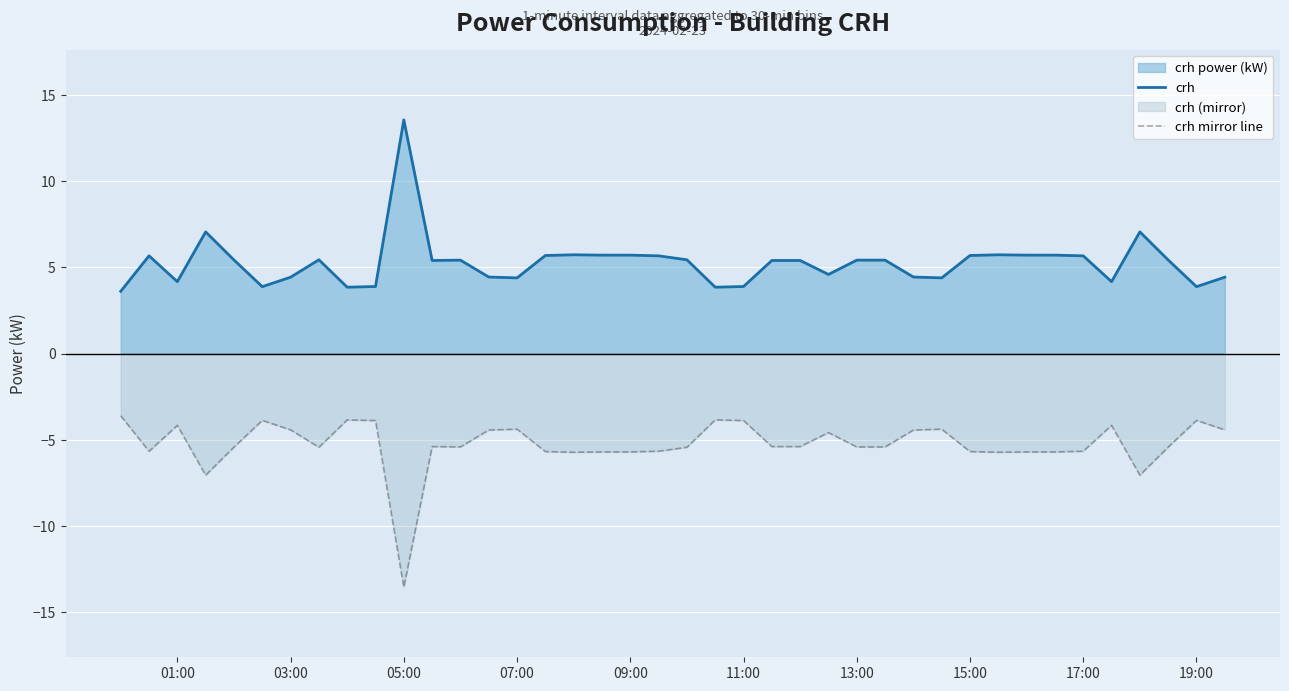

Rank the series at 05:00 from highest to lowest value.

crh, crh mirror line